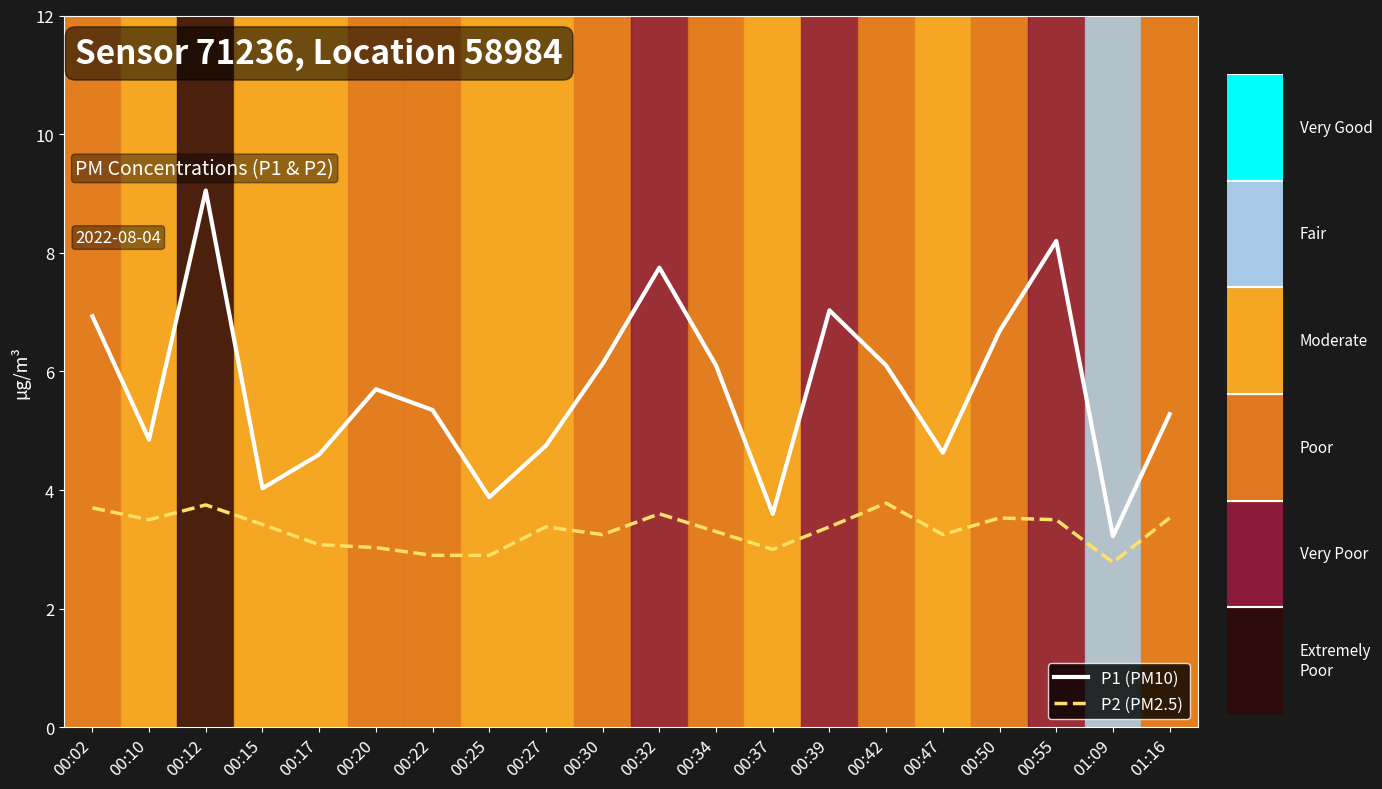

Reading left to right, what are all the values shown in this chart?

P1: 6.9	4.8	9.1	4.0	4.6	5.7	5.3	3.9	4.8	6.1	7.8	6.1	3.6	7.0	6.1	4.6	6.7	8.2	3.2	5.3
P2: 3.7	3.5	3.8	3.4	3.1	3.0	2.9	2.9	3.4	3.2	3.6	3.3	3.0	3.4	3.8	3.2	3.5	3.5	2.8	3.5